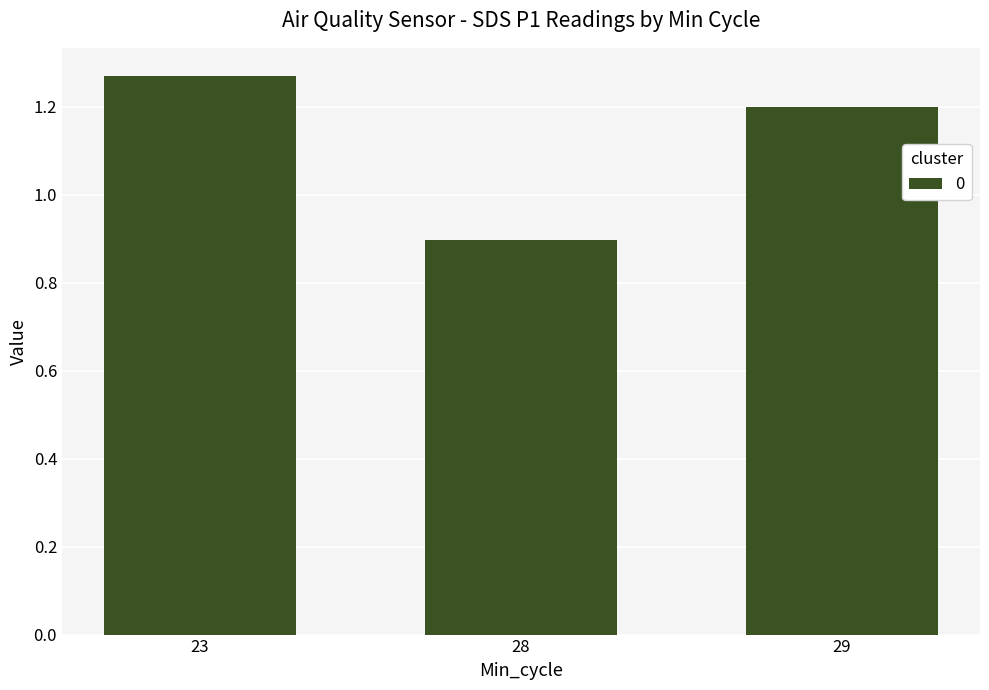

What is the sum of the values at 28 and 29?

2.1